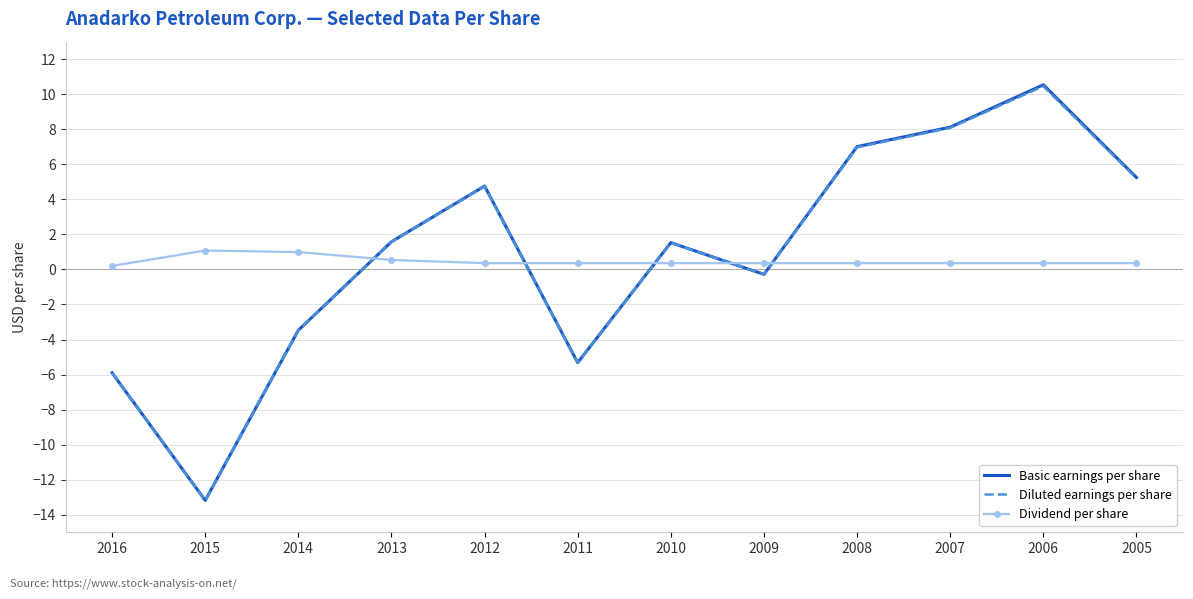

Which series has the largest range (max minus min)?

Basic earnings per share